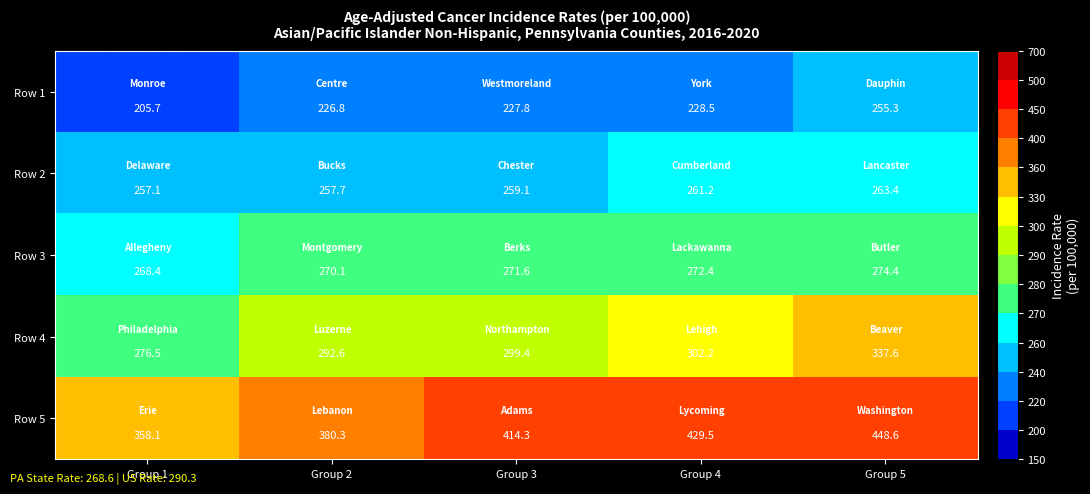

What is the total value across all series at Group 2?

1427.5